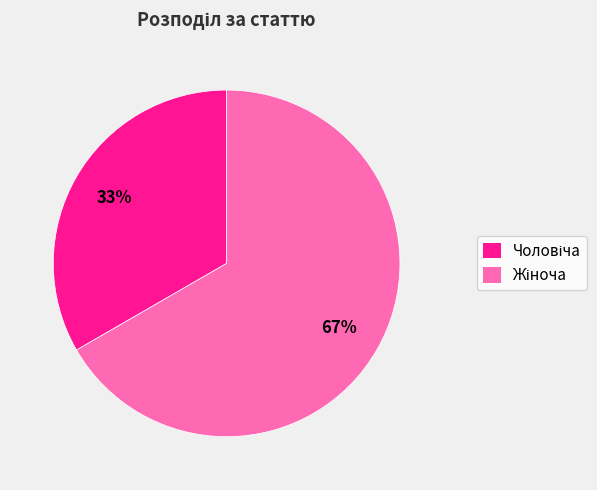

How many segments does this pie chart have?

2